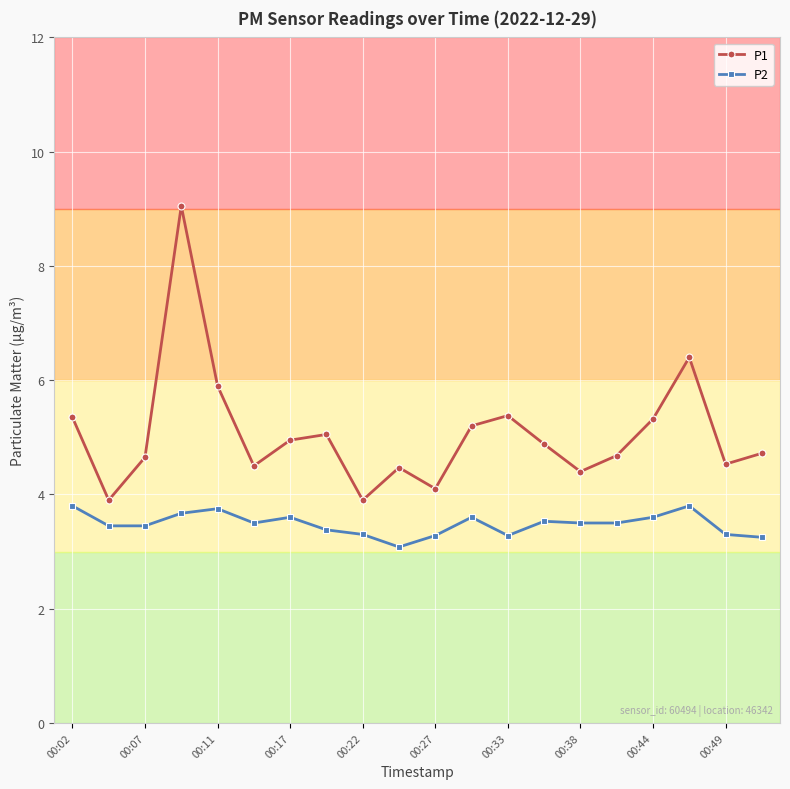

What is the sum of all P2 values?

69.6